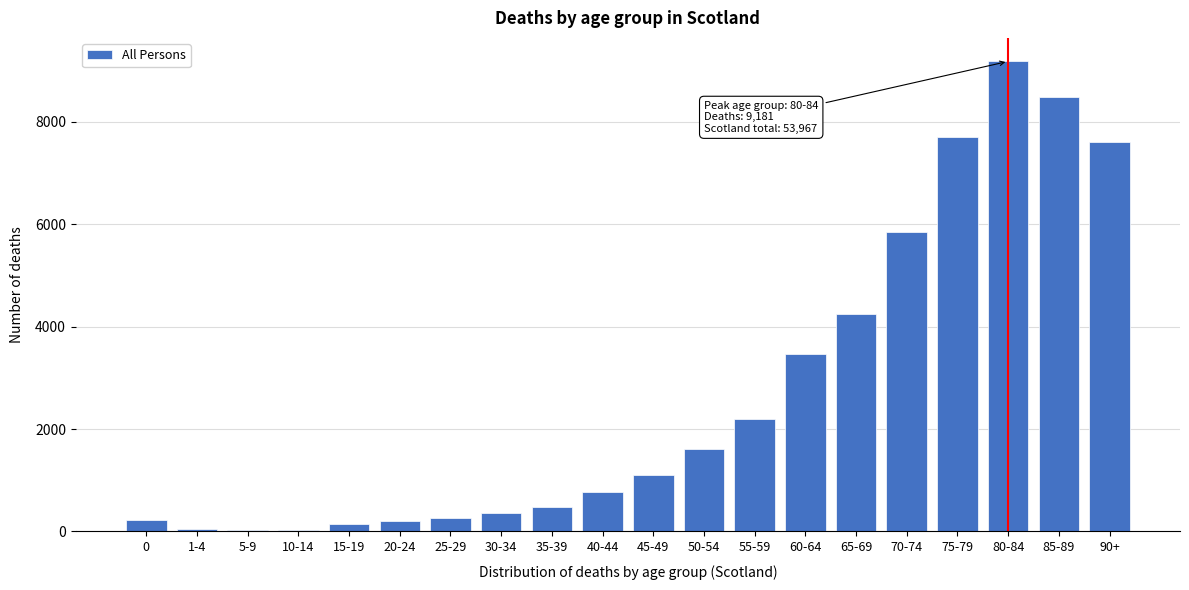

Which has a higher value, 70-74 or 45-49?

70-74